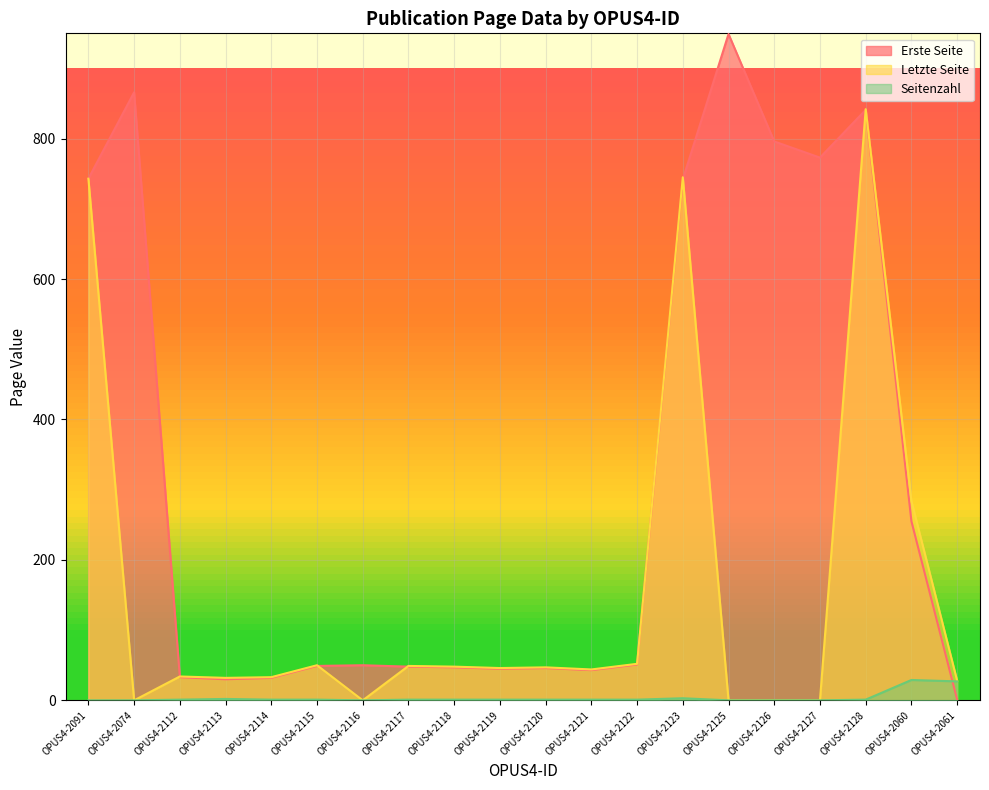

Is it true that Seitenzahl equals 0 at OPUS4-2117?

False